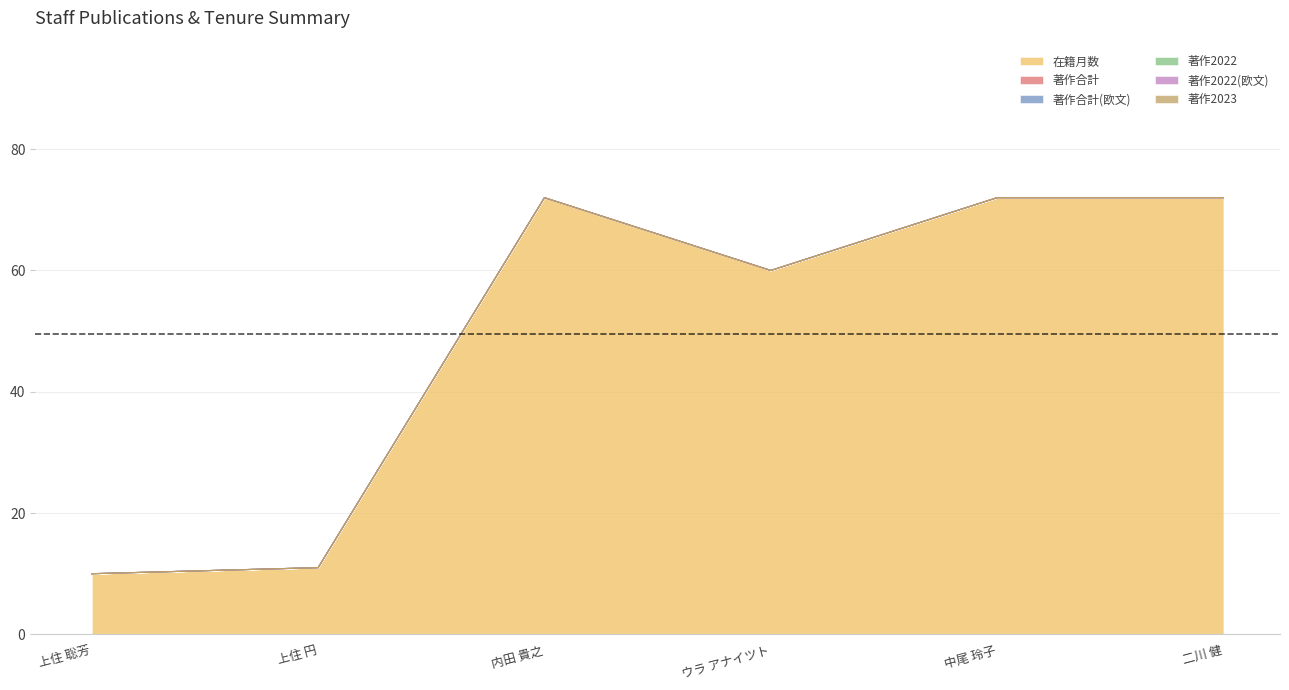

Which has a higher value, 二川 健 or ウラ アナイツト?

二川 健